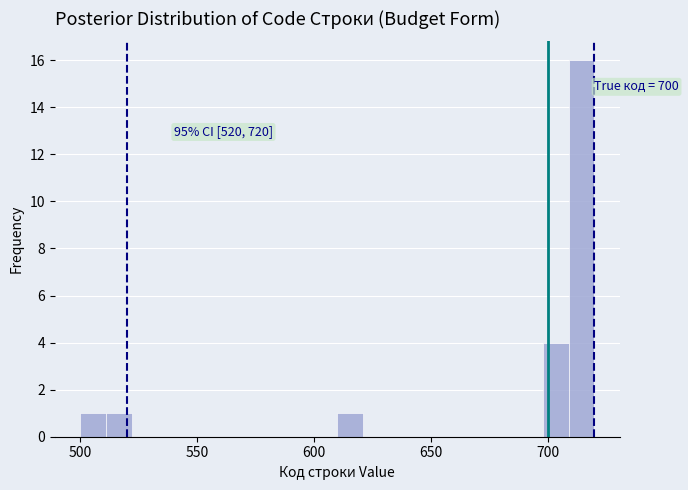

Around what value on the x-axis is the tallest bar? Give the approximate position of its centre, as read against the axis.

715